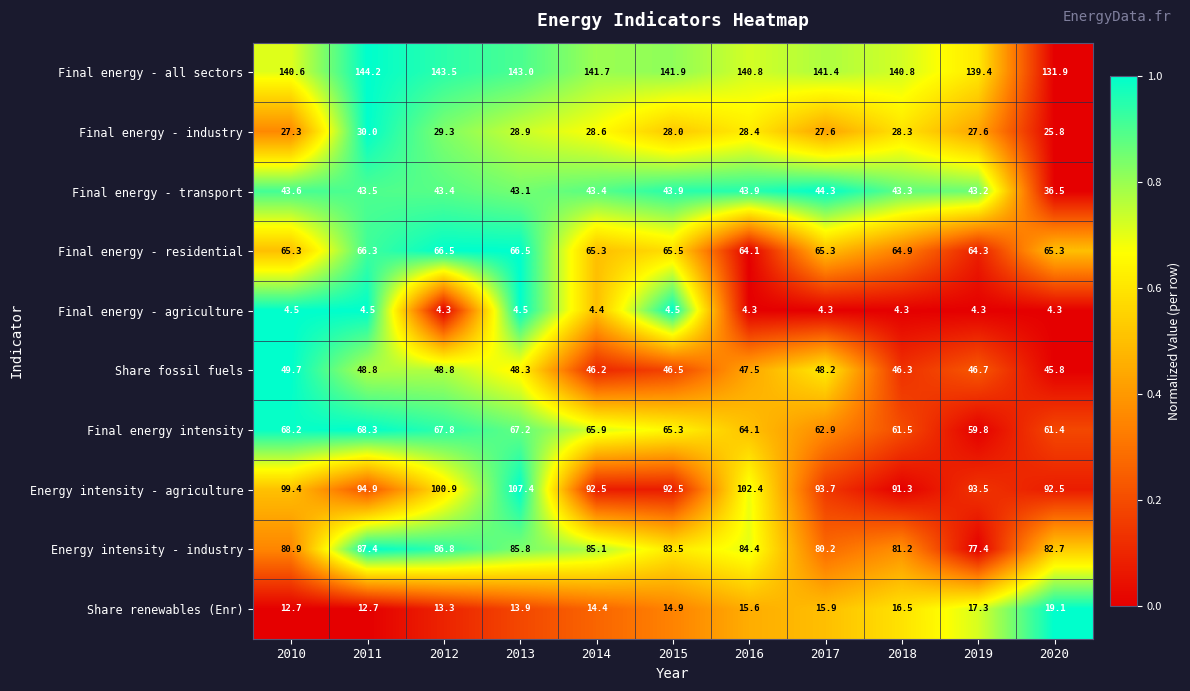

How many categories are shown in the chart?

11